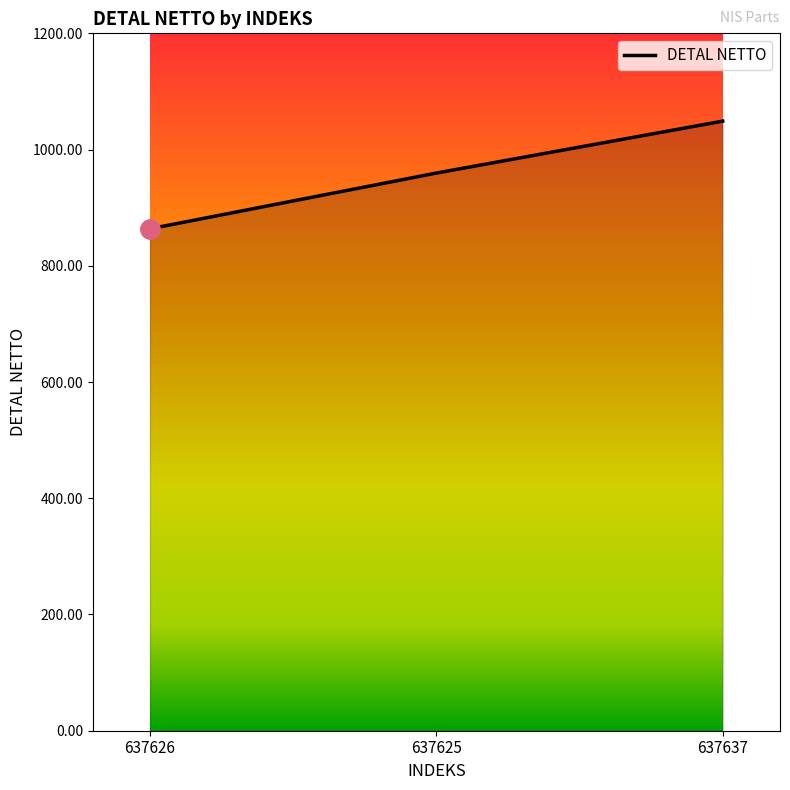

What is the ratio of the value at 637637 to the value at 637626?

1.2